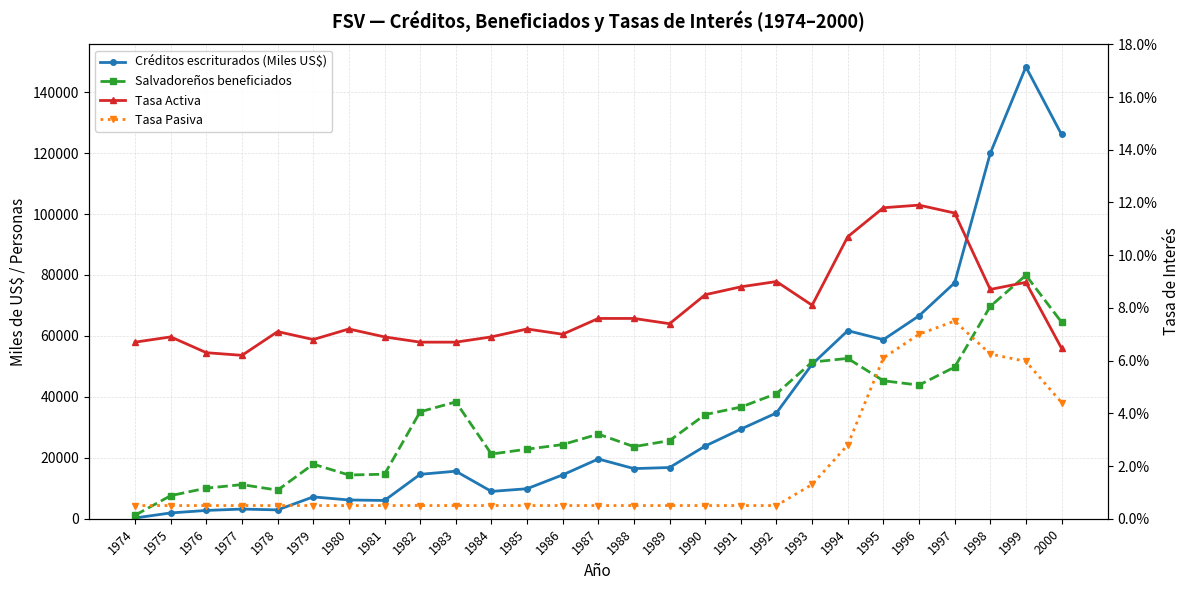

Which has a higher value, 1993 or 1979?

1993